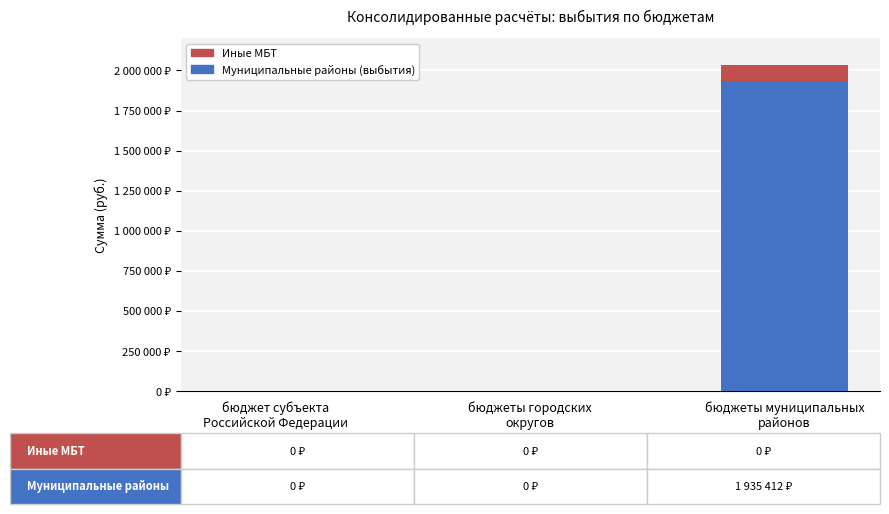

Are the bars grouped side by side (vs. stacked)?

No